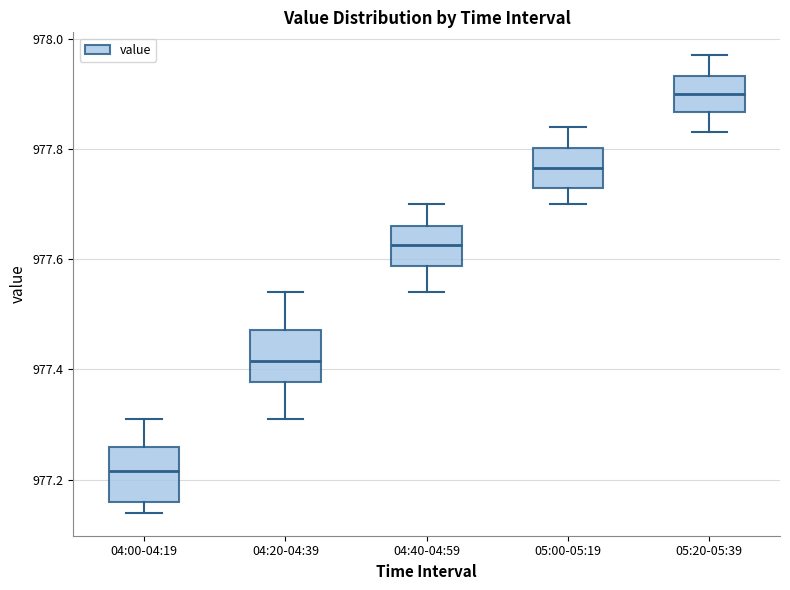

Reading left to right, read every box against the y-axis: the position of its median line, the range the box covers, and the ends of its whiskers. The values are not printed on the chart, so give them approximately, as read against the axis.

04:00-04:19: median 977.22, box 977.16 to 977.26, whiskers 977.14 to 977.32
04:20-04:39: median 977.42, box 977.38 to 977.48, whiskers 977.32 to 977.54
04:40-04:59: median 977.62, box 977.58 to 977.66, whiskers 977.54 to 977.70
05:00-05:19: median 977.76, box 977.74 to 977.80, whiskers 977.70 to 977.84
05:20-05:39: median 977.90, box 977.86 to 977.94, whiskers 977.84 to 977.98